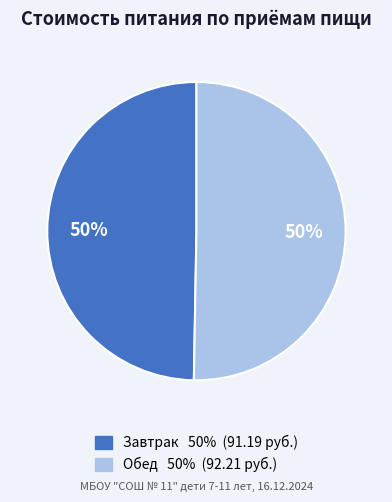

How many segments does this pie chart have?

2